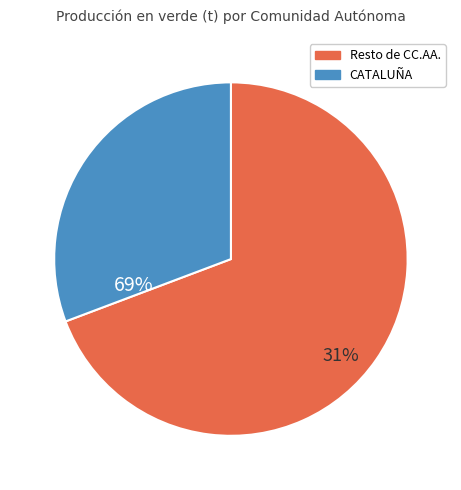

Is it true that LA RIOJA is 6% of the pie?

False